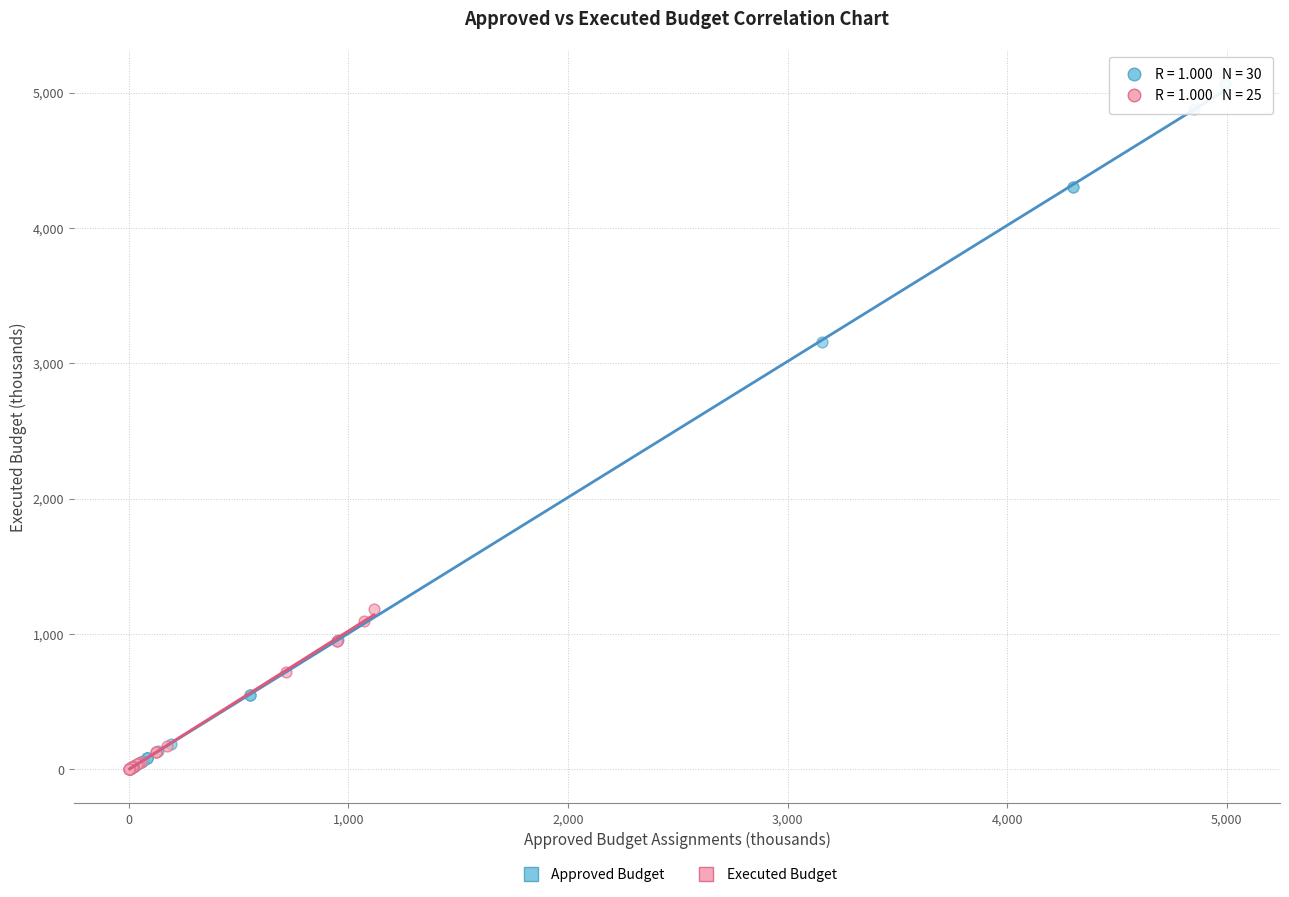

What are all the series names shown in the legend?

Approved Budget, Executed Budget